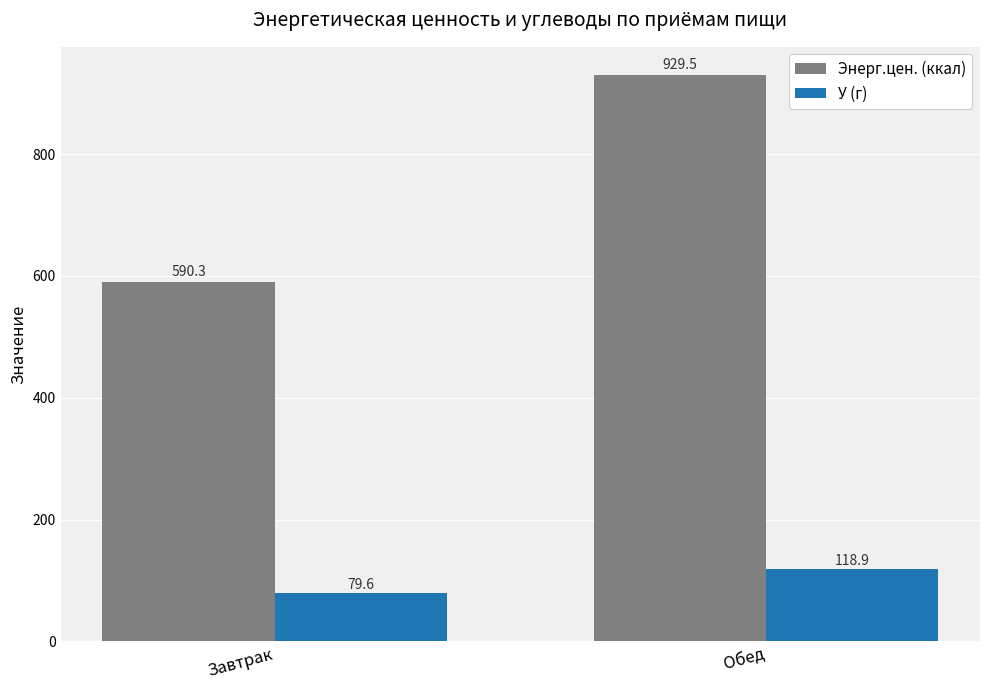

Rank the series by their average value, from lowest to highest.

У (г), Энерг.цен. (ккал)